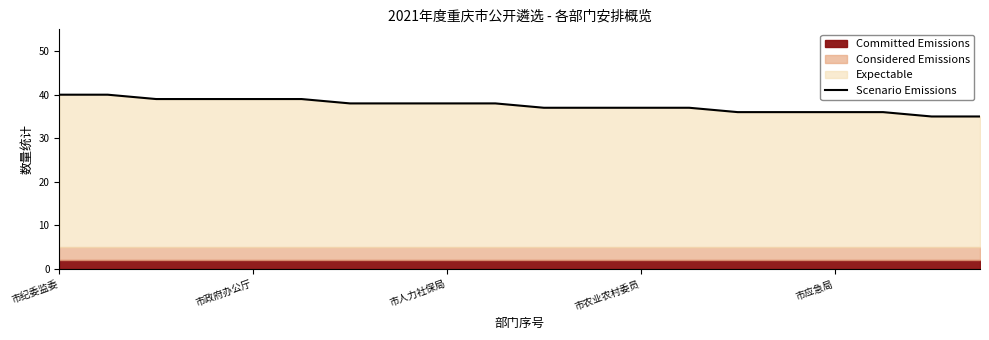

The Scenario Emissions series shows 38 at 市人力社保局. True or false?

True